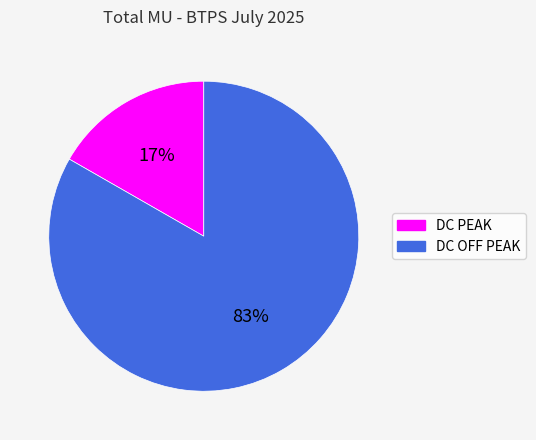

Between DC OFF PEAK and DC PEAK, which is larger?

DC OFF PEAK